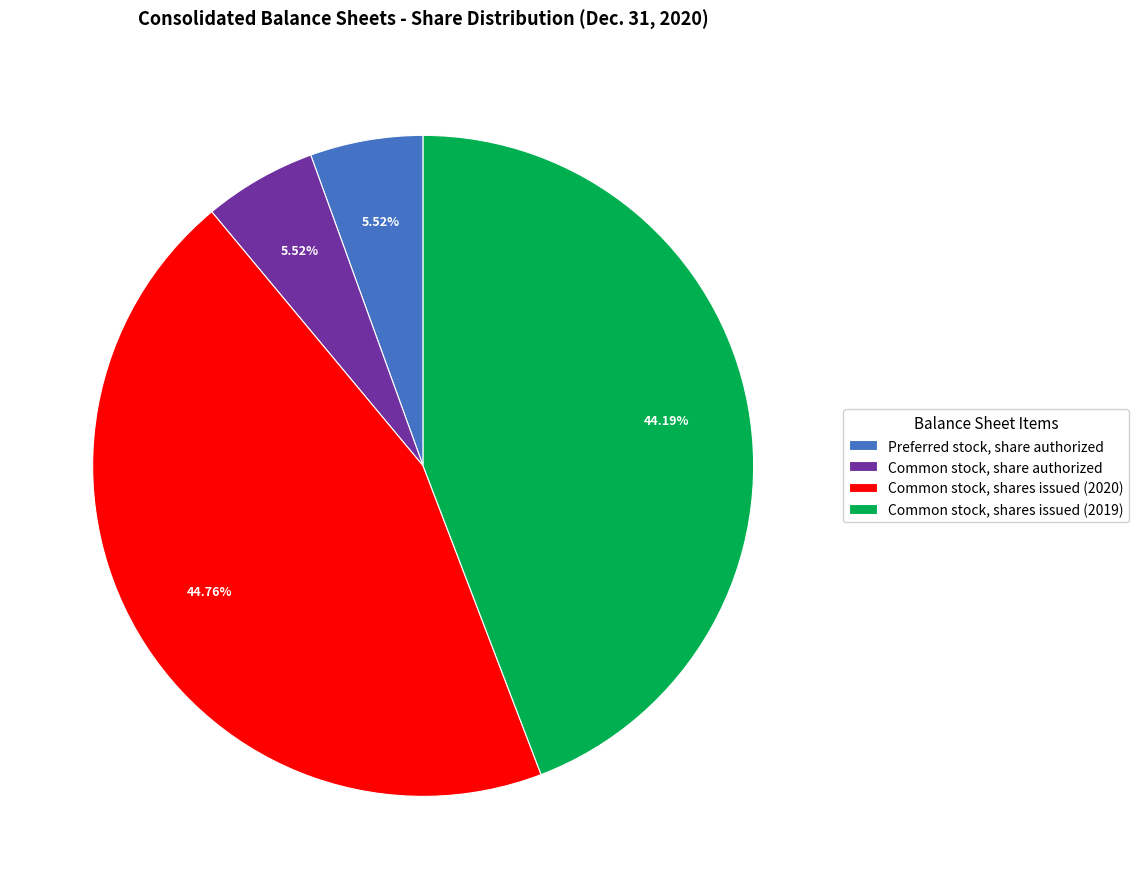

What percentage is the Preferred stock, share authorized slice, to the nearest percent?

6%